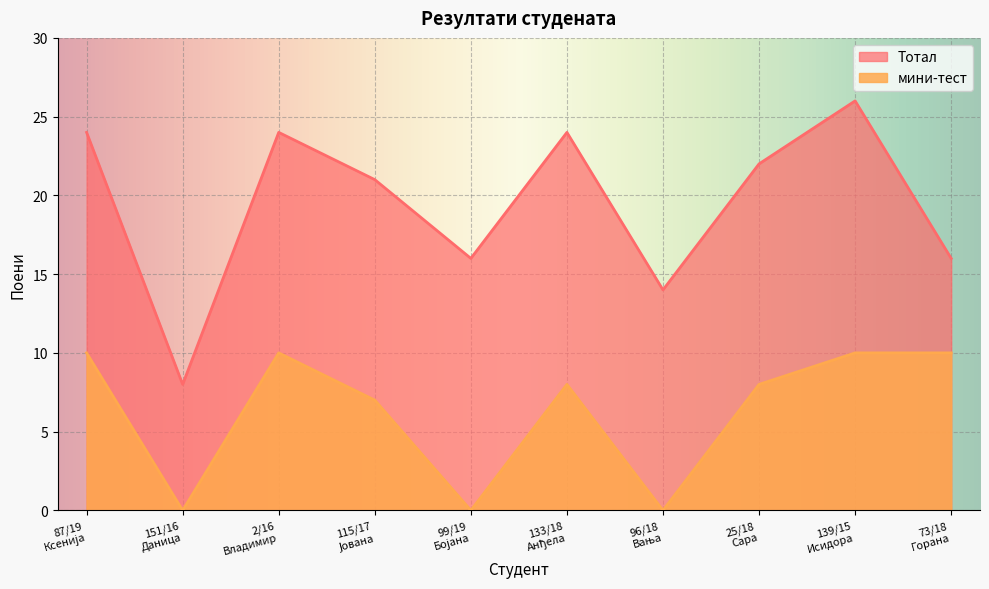

What position from the right is 73/18
Горана?

1